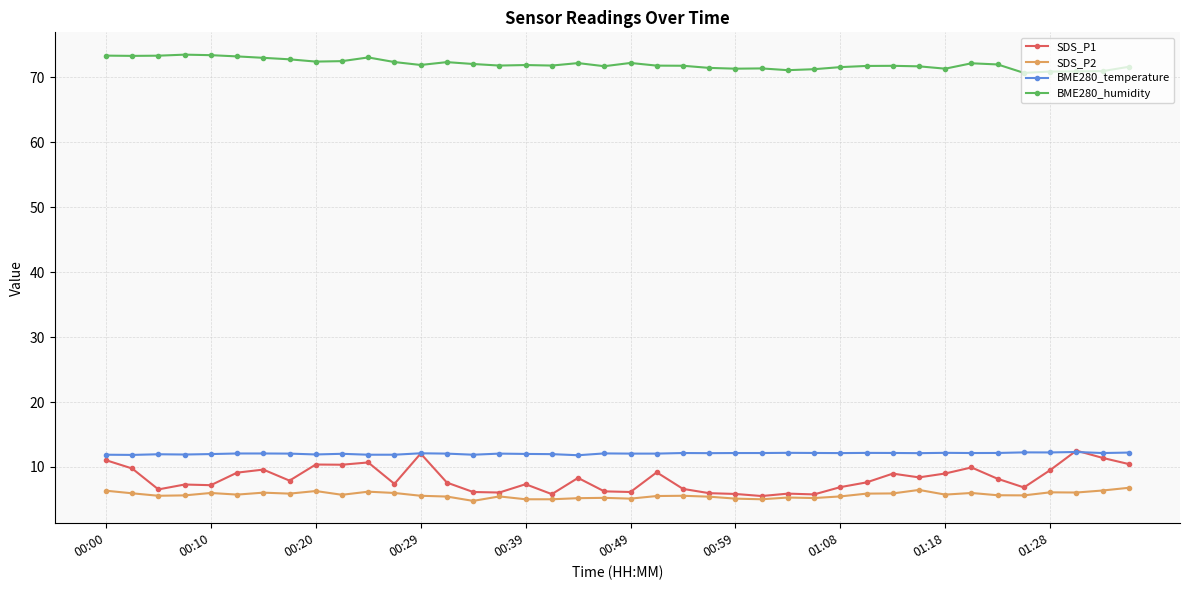

Which series has the largest total across all categories?

BME280_humidity